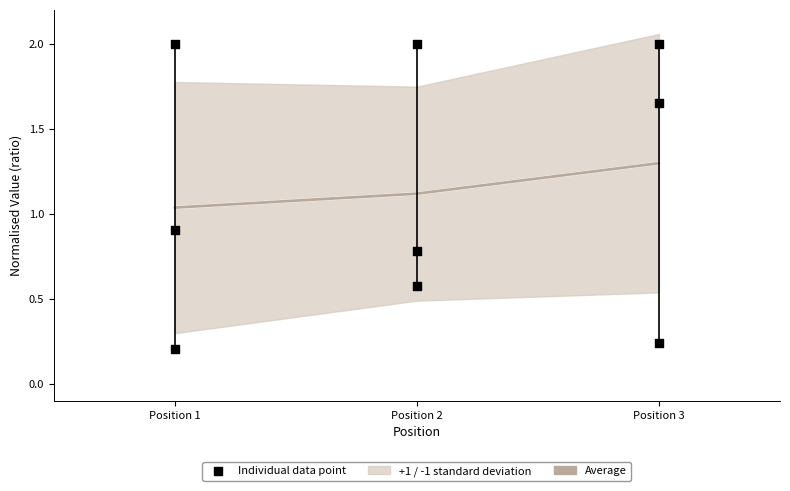

Approximately how many times larger is the value at Position 1 compared to Position 2?

0.9